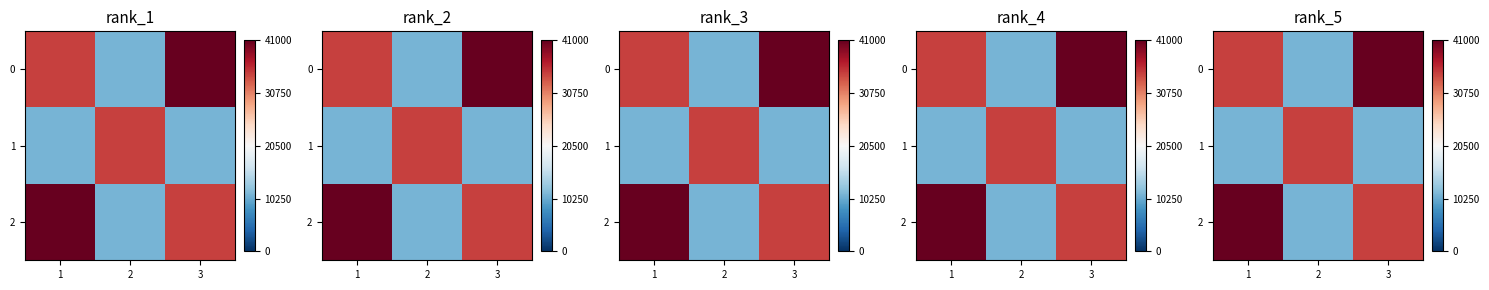

Is it true that 1 equals 19090 at 2?

False